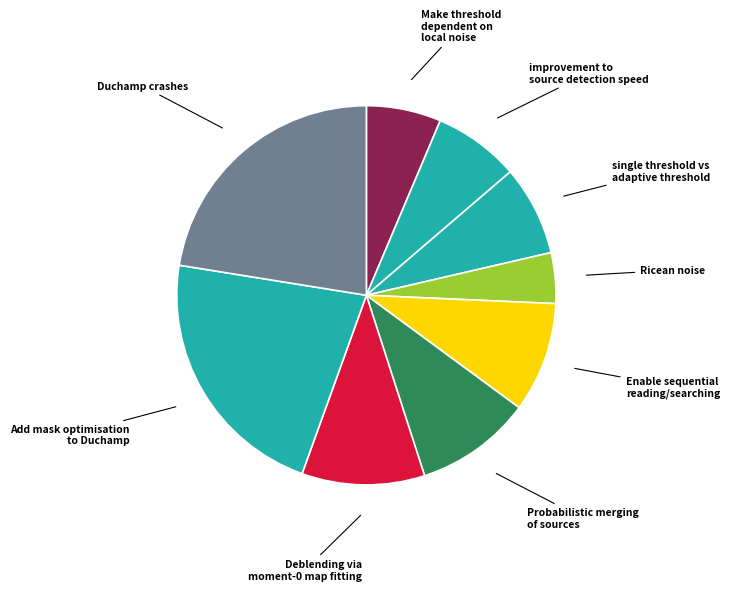

Do Probabilistic merging of sources and Deblending via moment-0 map fitting together represent more than half of the pie?

No